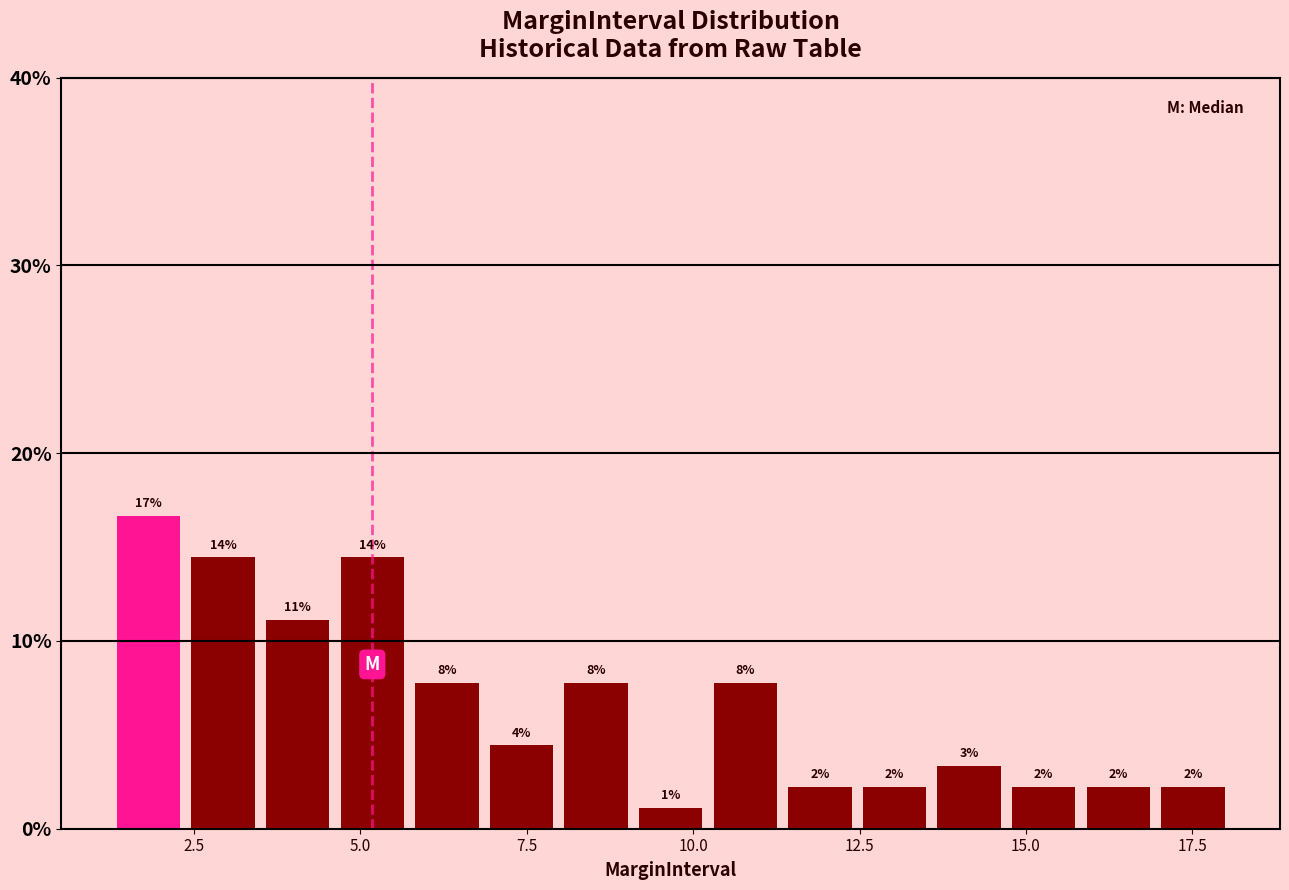

Around what value on the x-axis is the tallest bar? Give the approximate position of its centre, as read against the axis.

2.0